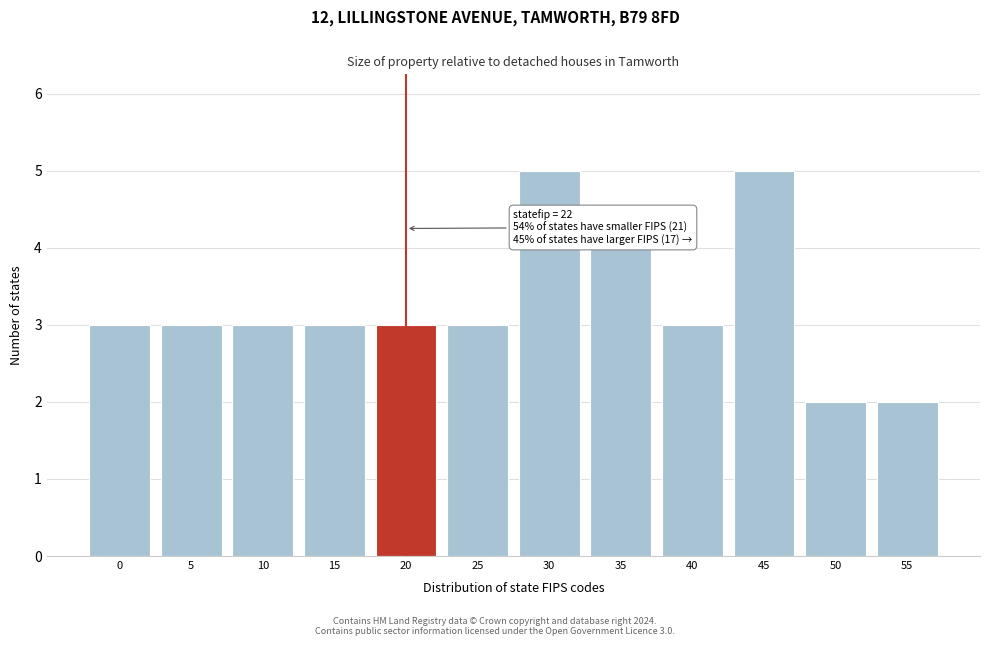

Reading left to right, what are all the values shown in this chart?

0=3	5=3	10=3	15=3	20=3	25=3	30=5	35=4	40=3	45=5	50=2	55=2